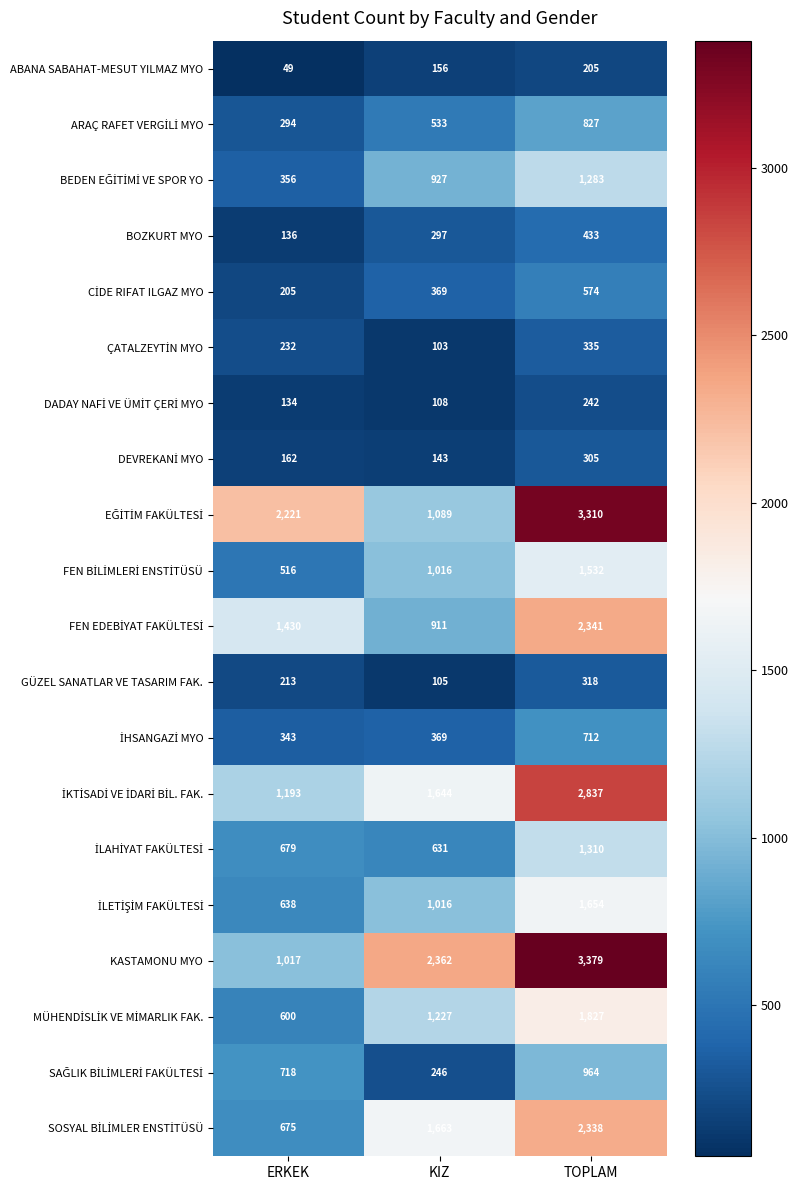

The ABANA SABAHAT-MESUT YILMAZ MYO series shows 205 at TOPLAM. True or false?

True